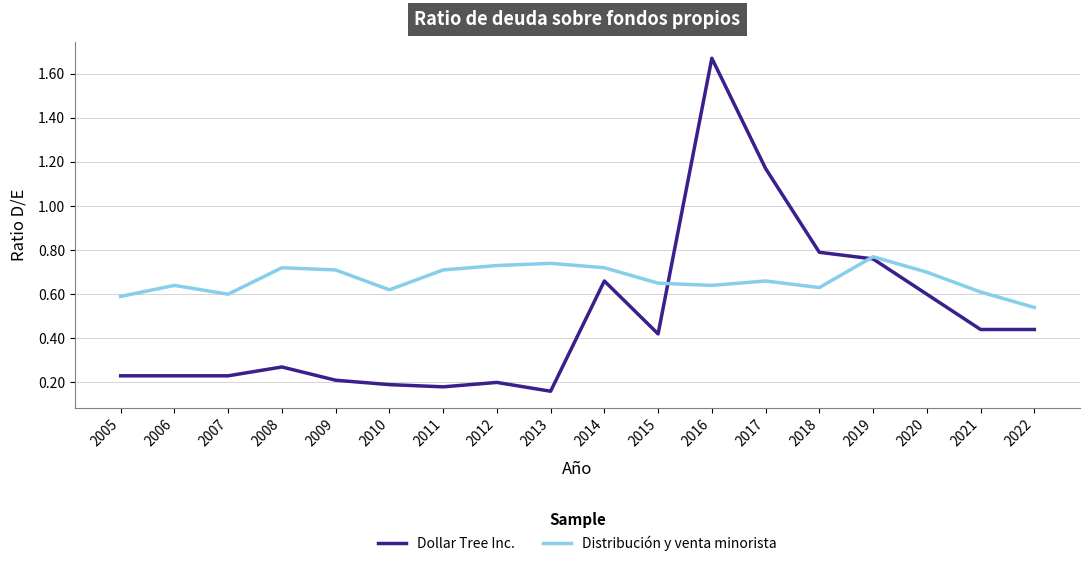

Where is the first local minimum for Distribución y venta minorista?

2007